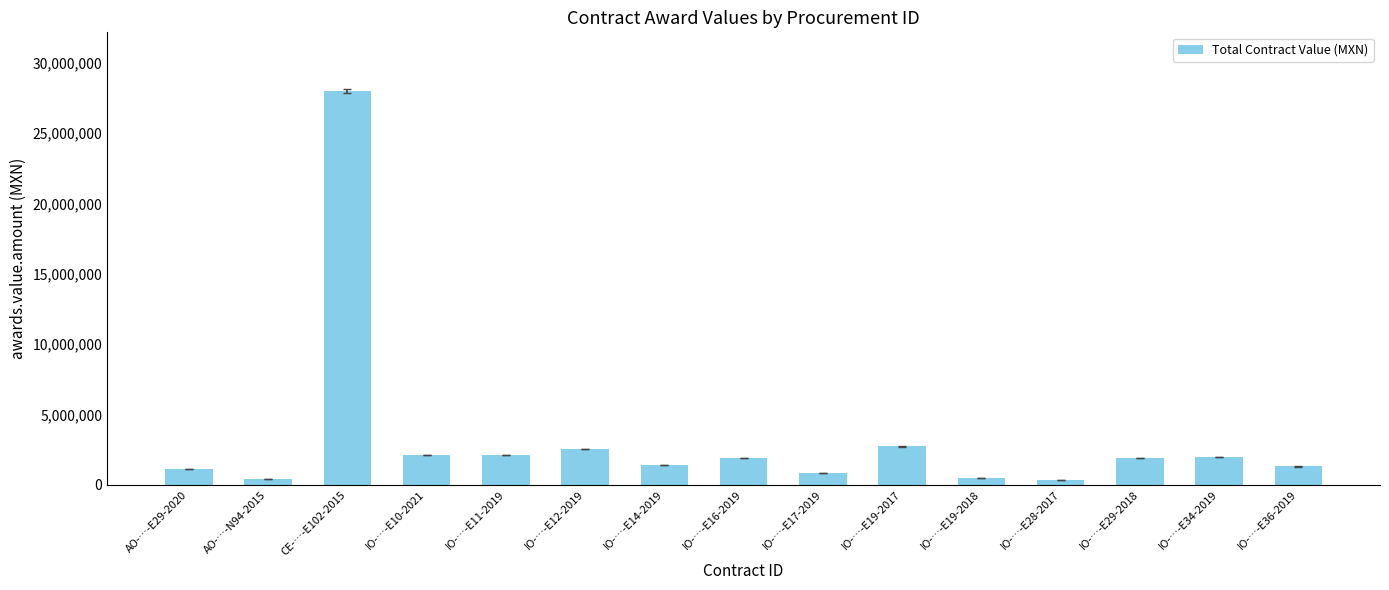

Is it true that the value at CE-…-E102-2015 is 27976922.8?

True